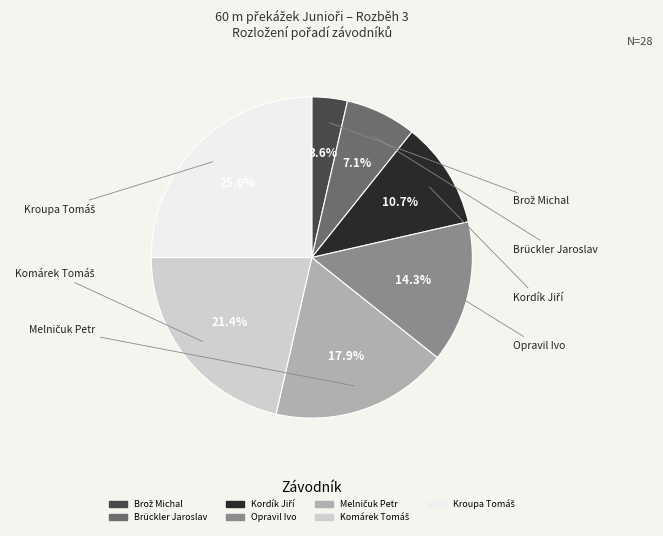

What portion of the pie excludes Opravil Ivo?

85.7%